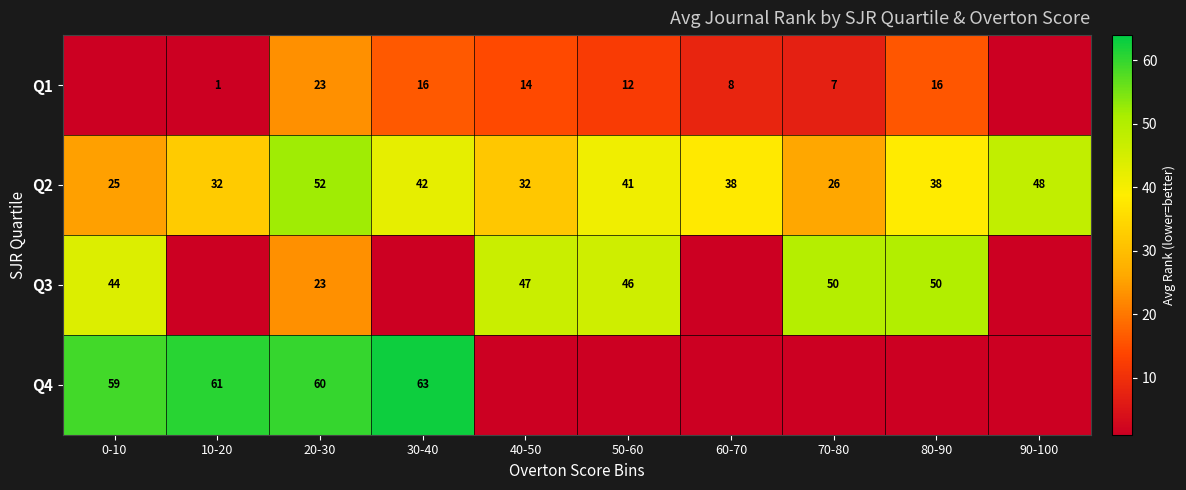

What is the minimum value for Q2?

25